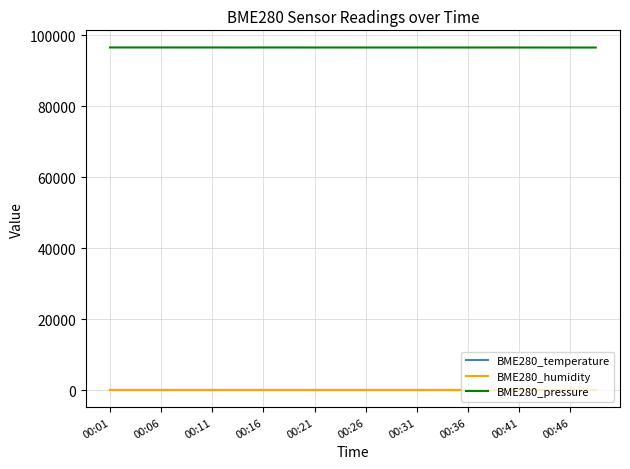

How many lines are shown in the chart?

3